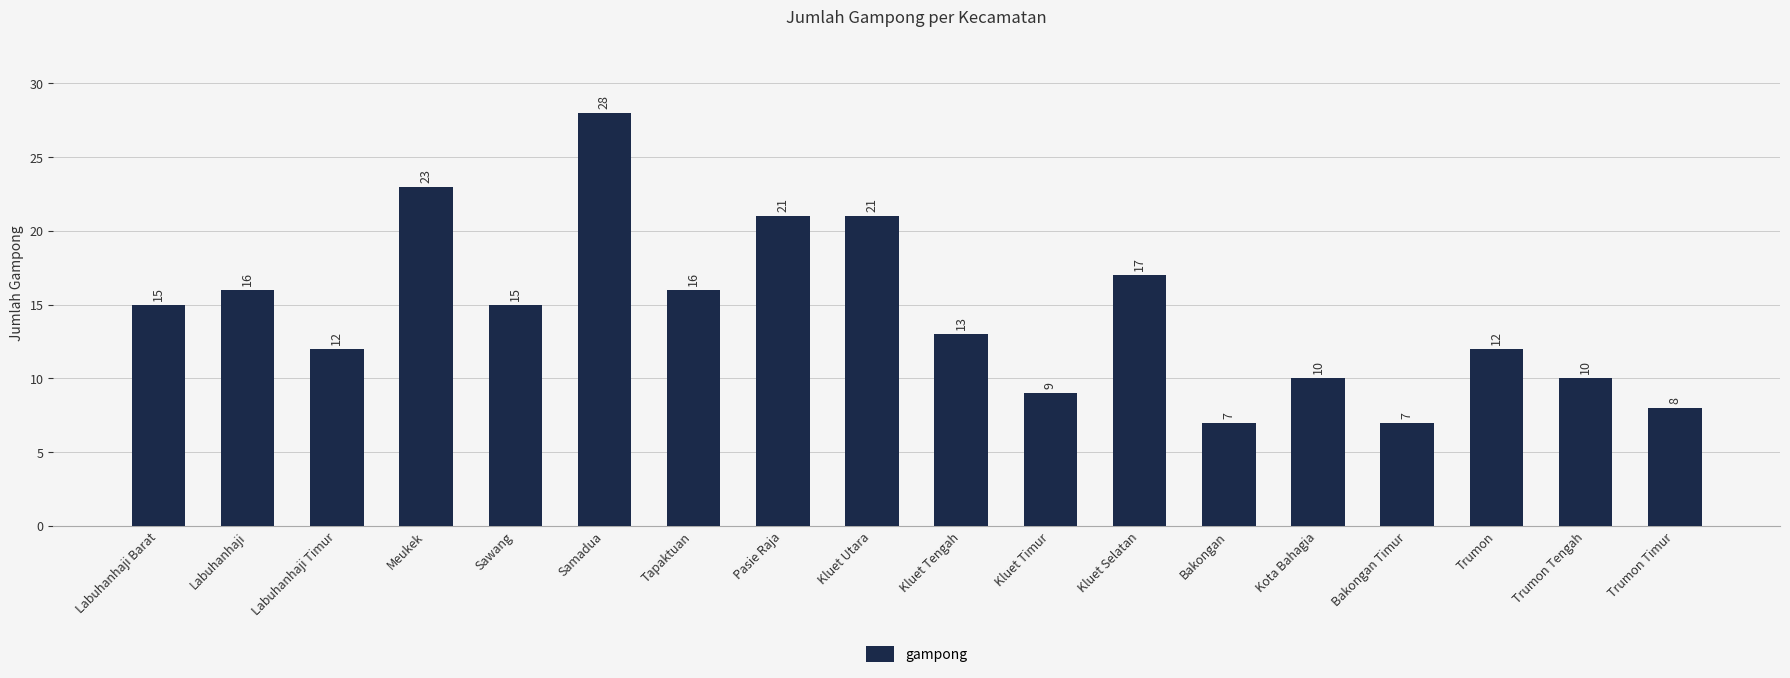

What is the value of the 15th bar from the left?

7